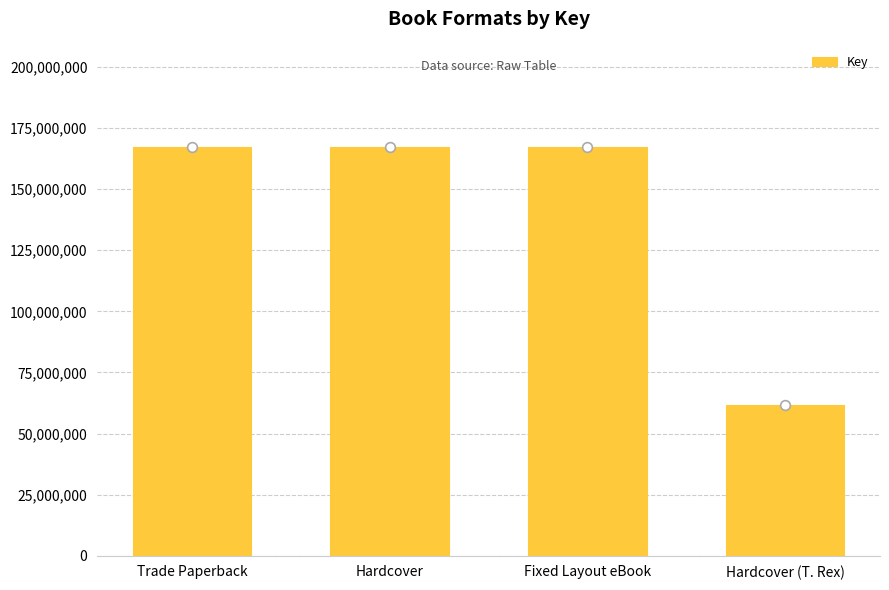

What is the greatest value displayed?

167345686